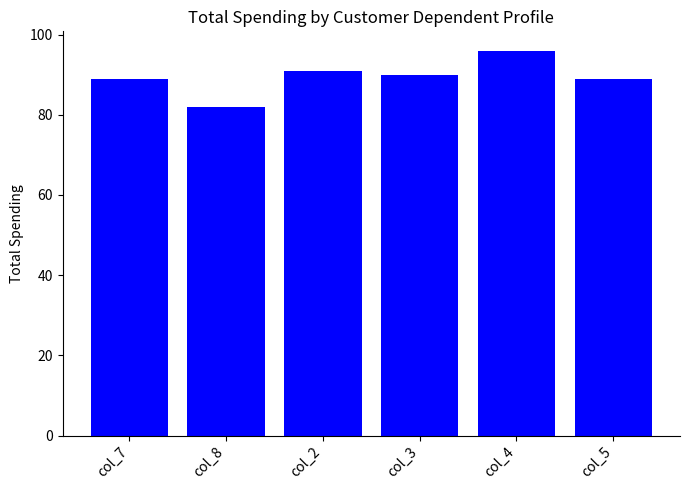

What is the greatest value displayed?

96